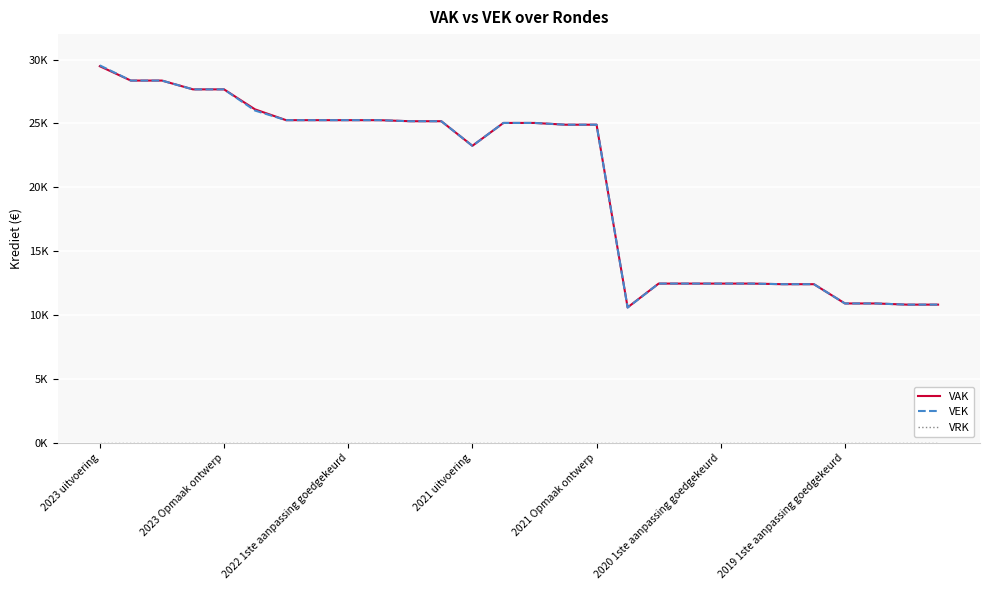

Which series has the widest spread of values?

VEK